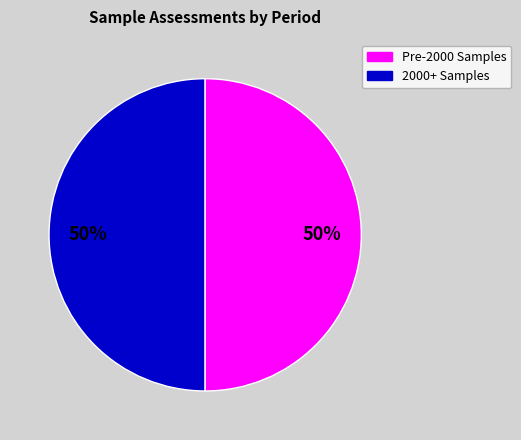

Count the number of slices in the pie.

2